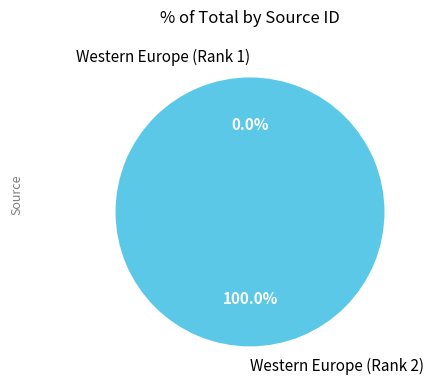

Which category has the biggest portion of the pie?

Western Europe (Rank 2)